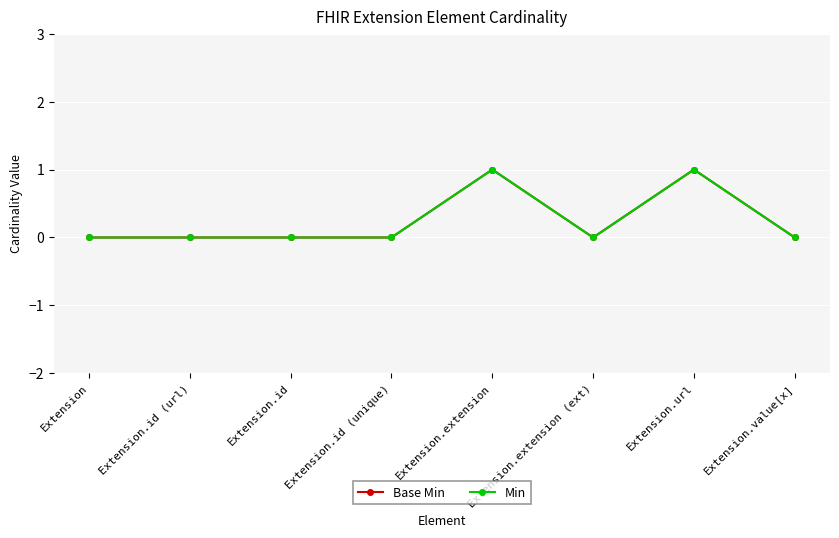

Is this an area chart (filled region under the line)?

No